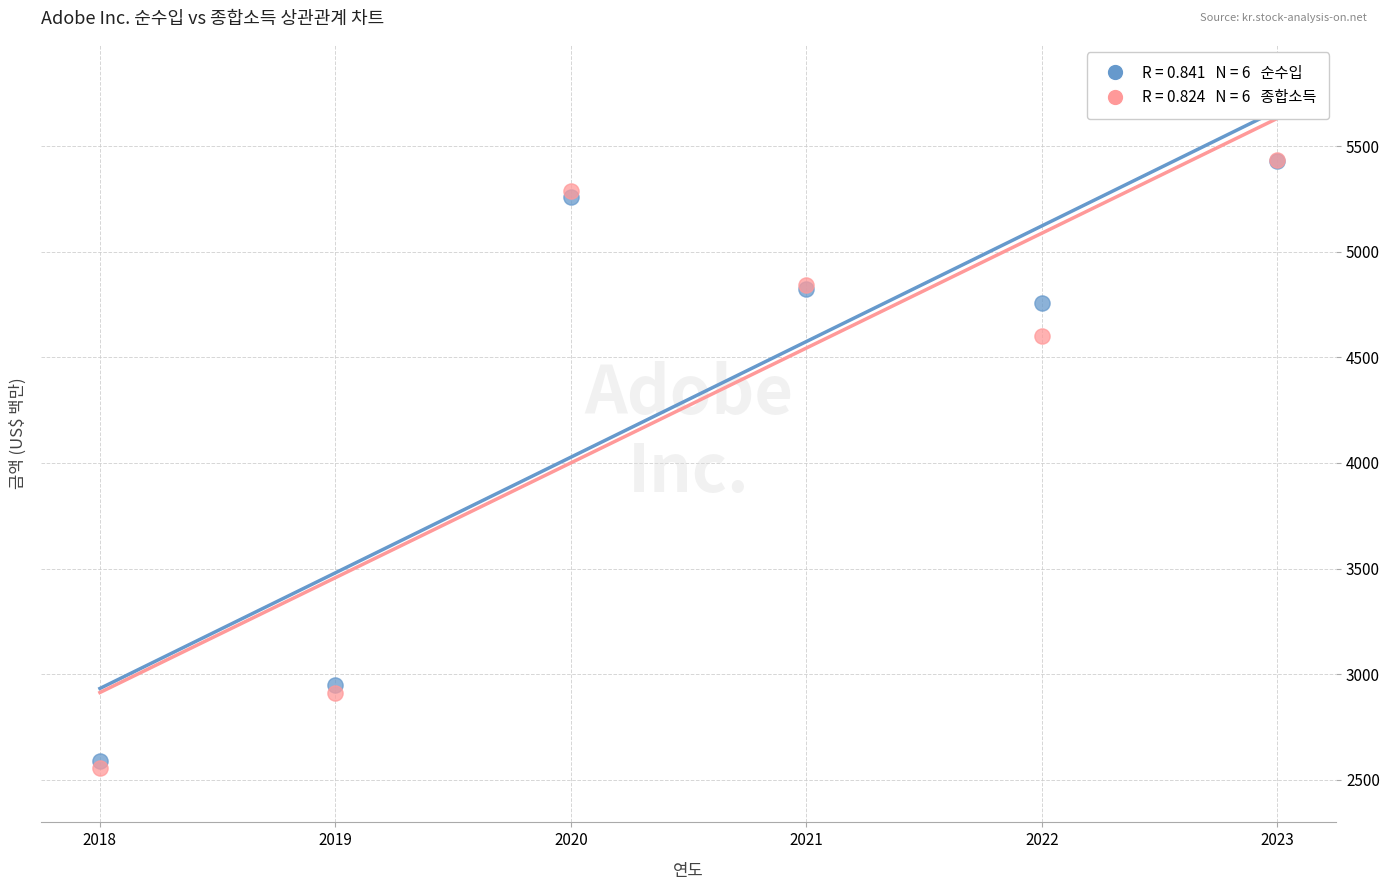

Across all series, what Y value is closest to 3995?

4600